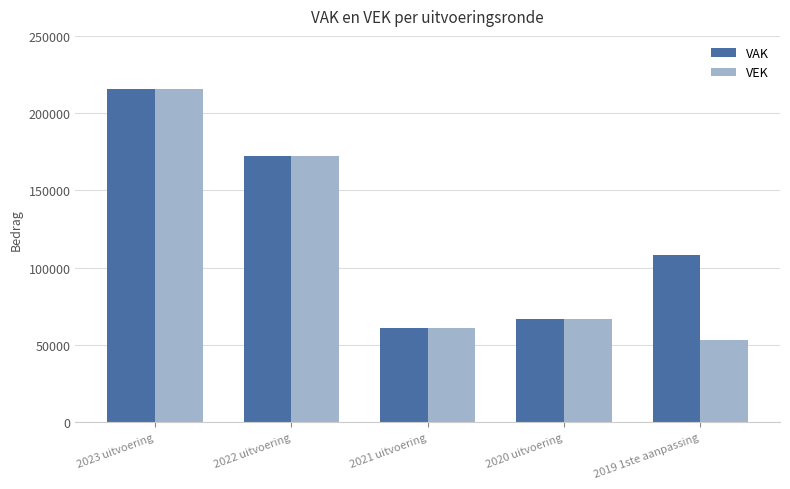

Rank the categories by VAK value from highest to lowest.

2023 uitvoering, 2022 uitvoering, 2019 1ste aanpassing, 2020 uitvoering, 2021 uitvoering